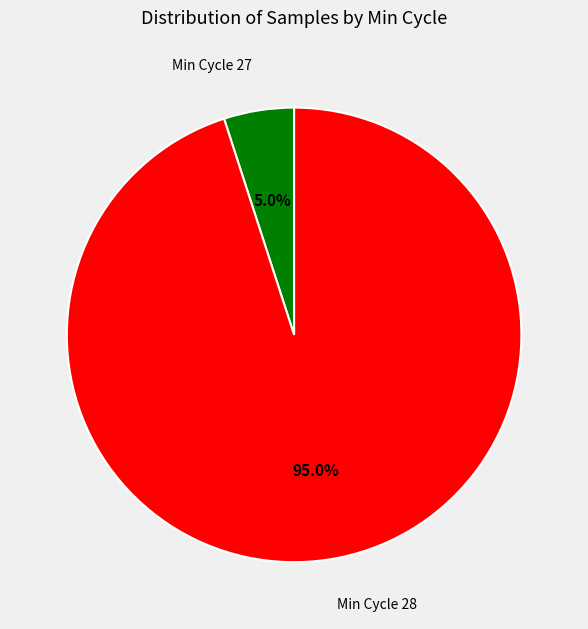

Does any single category account for the majority?

Yes